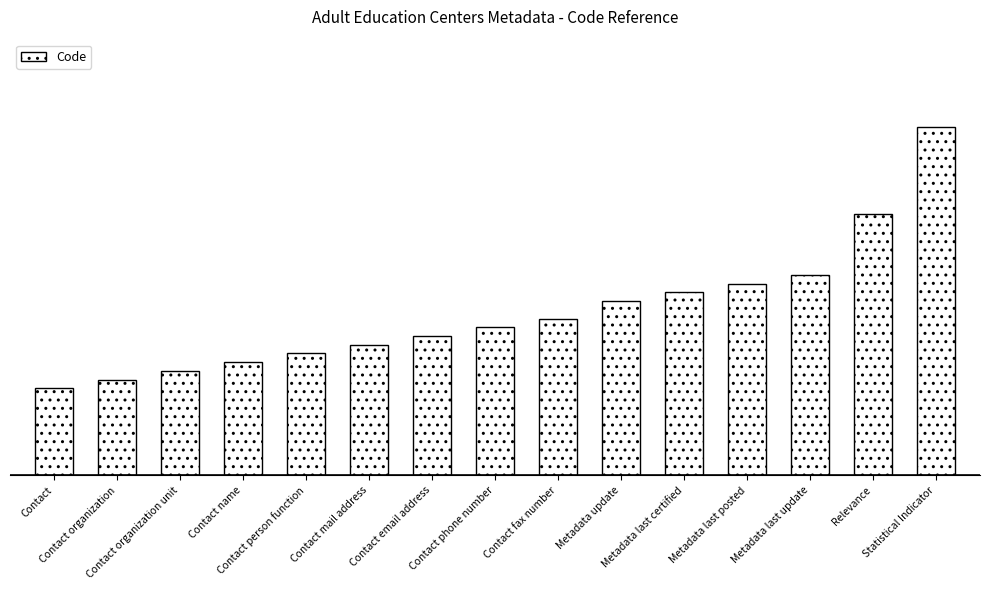

What is the change in value from Contact organization to Metadata update?

+0.9